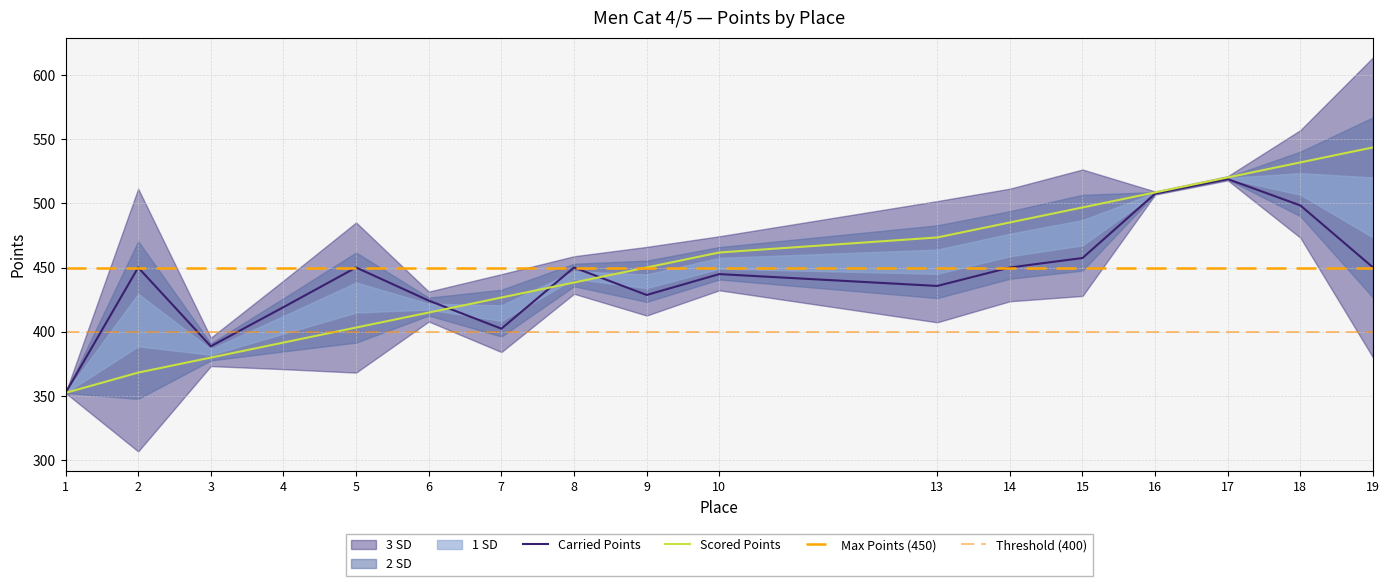

True or false: Scored Points and Carried Points intersect in this chart.

True